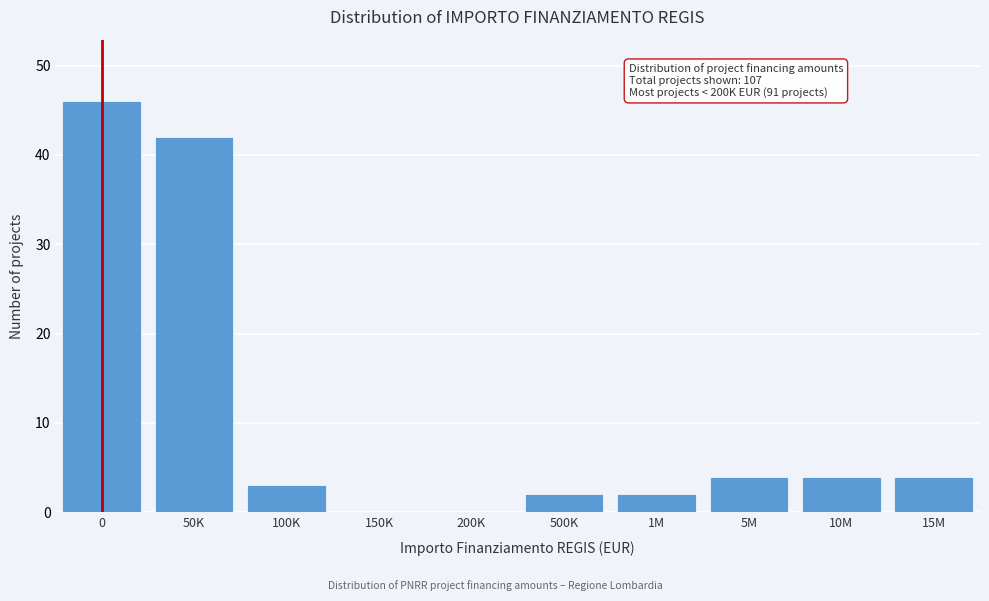

Reading left to right, transcribe all the data shown in this chart.

0=46	50K=42	100K=3	150K=0	200K=0	500K=2	1M=2	5M=4	10M=4	15M=4